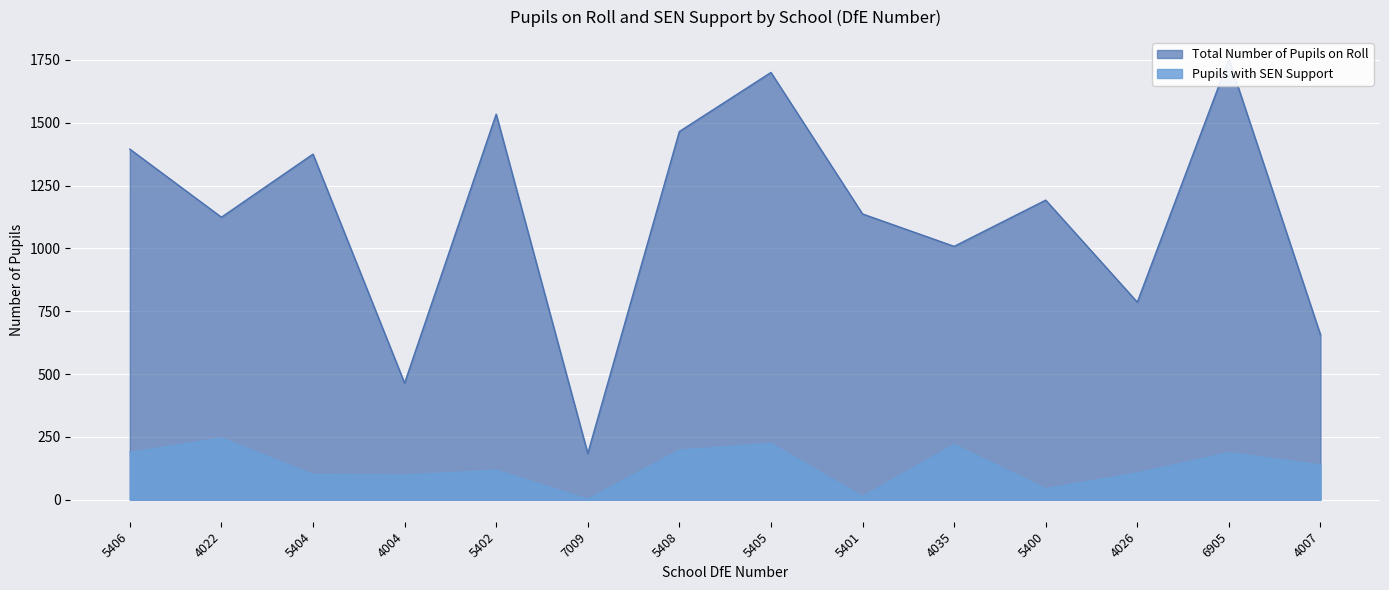

True or false: Pupils with SEN Support and Total Number of Pupils on Roll intersect in this chart.

False